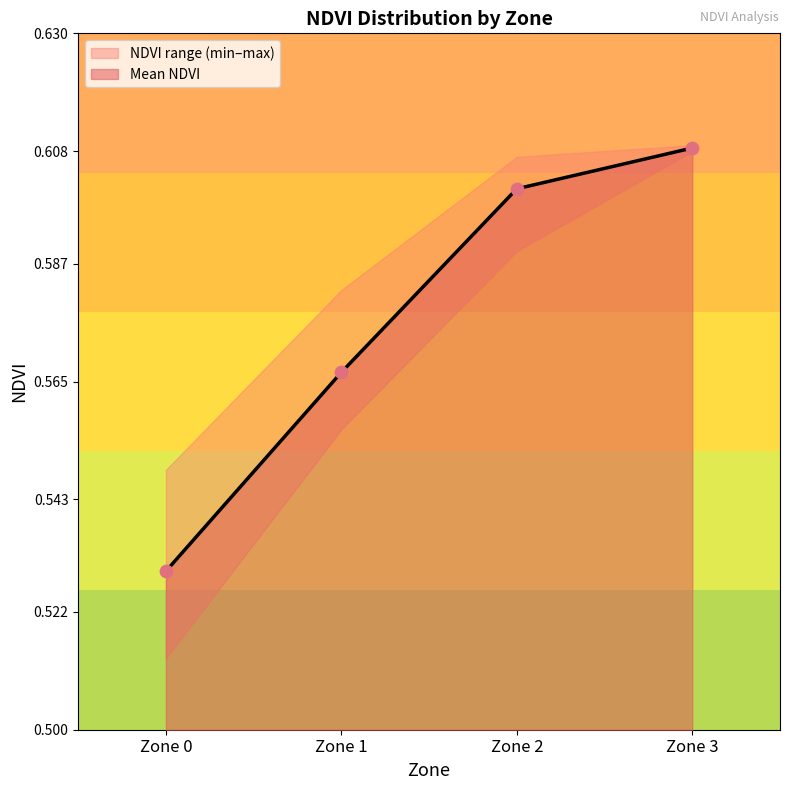

Which has a higher value, Zone 1 or Zone 2?

Zone 2